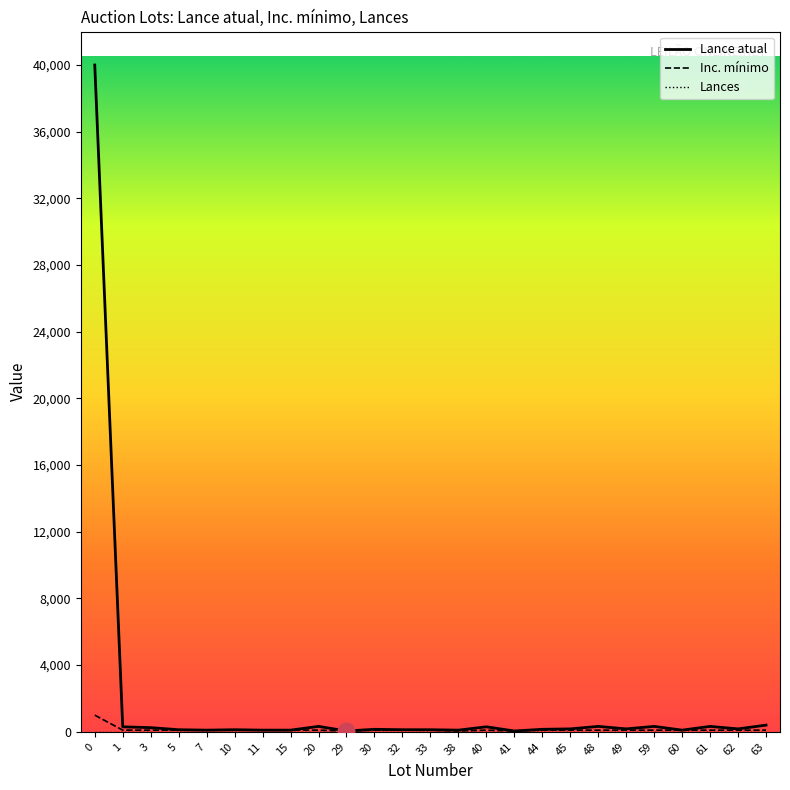

Which series has the largest range (max minus min)?

Lance atual